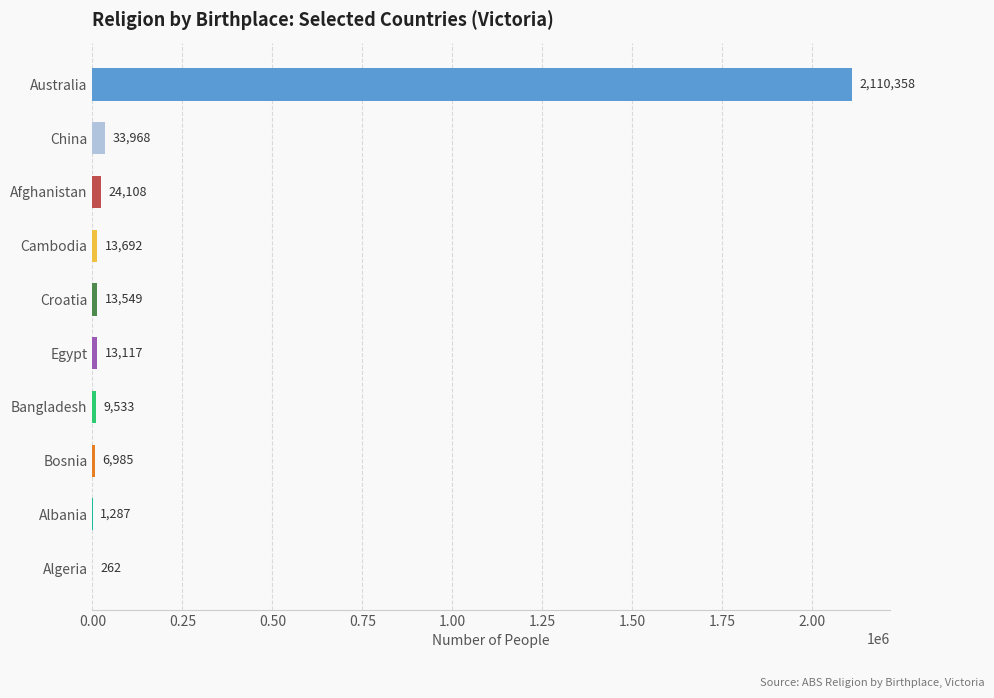

Which label corresponds to the largest value in the chart?

Australia